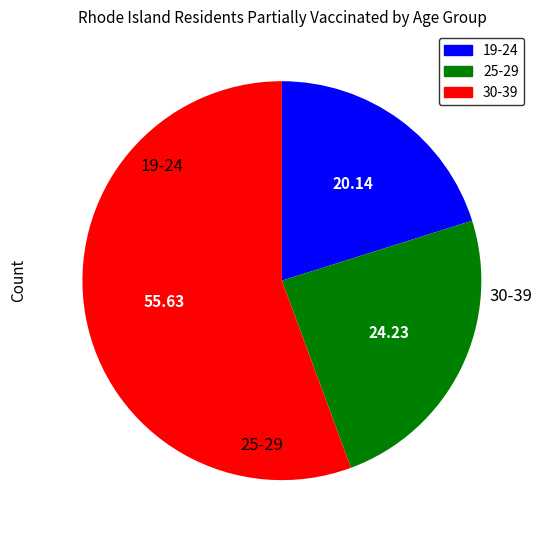

Is there any slice that represents more than half of the pie?

Yes